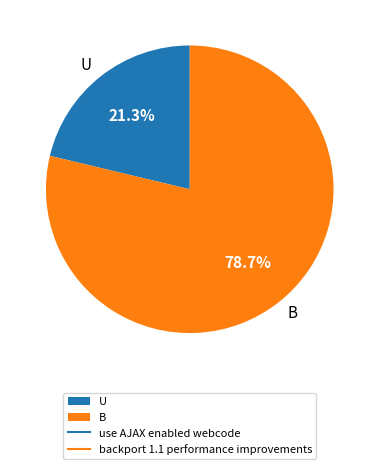

Combined, what portion of the pie is U and B?

100.0%